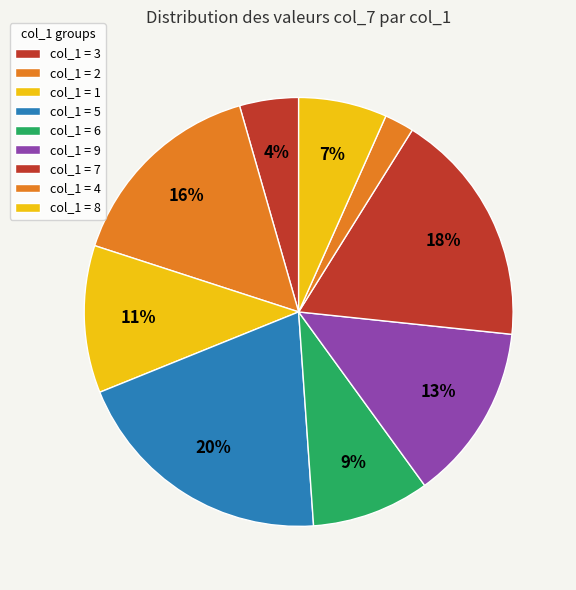

How many segments does this pie chart have?

9